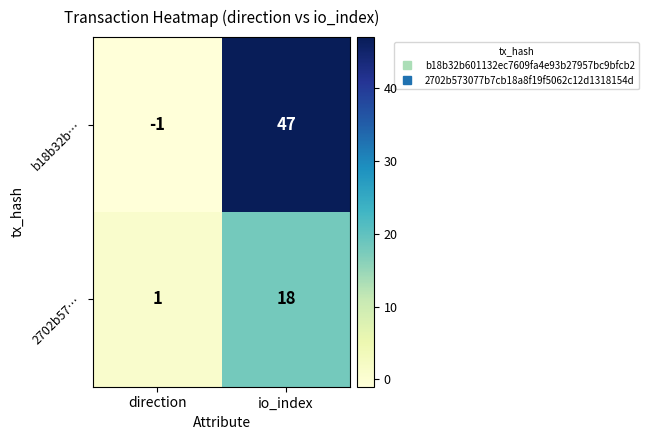

List the series in order of their overall mean, lowest first.

2702b57…, b18b32b…